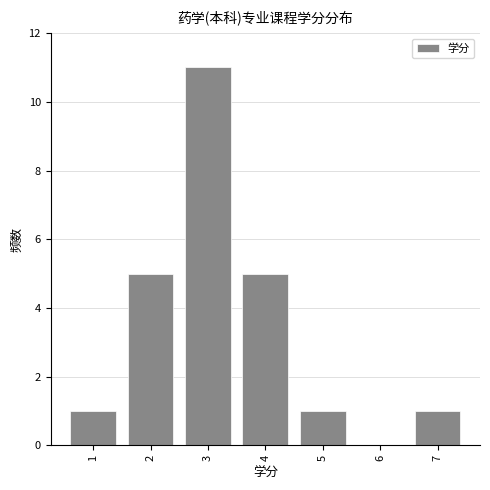

Reading left to right, list every bar in this chart as the range it spans on the x-axis followed by its height. The values are not printed on the chart, so give them approximately, as read against the axis.

0.5 to 1.5: 1
1.5 to 2.5: 5
2.5 to 3.5: 11
3.5 to 4.5: 5
4.5 to 5.5: 1
5.5 to 6.5: 0
6.5 to 7.5: 1